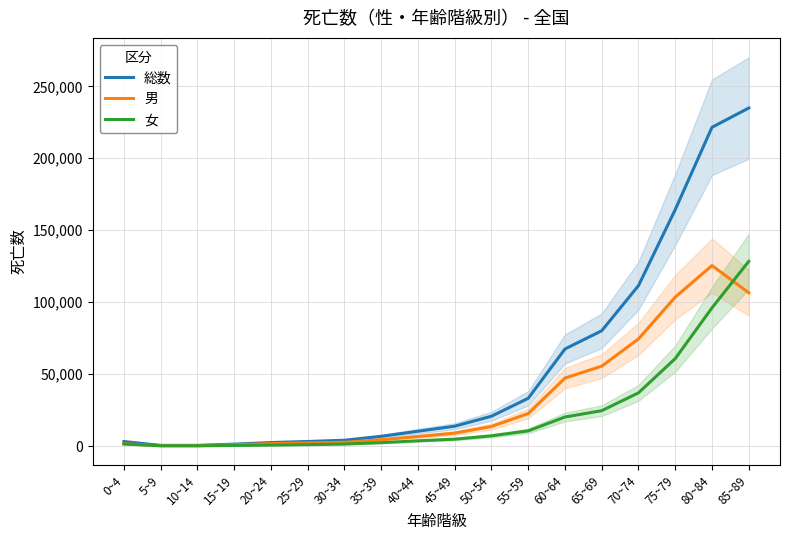

True or false: 男 has more than 1 interior local peaks.

False